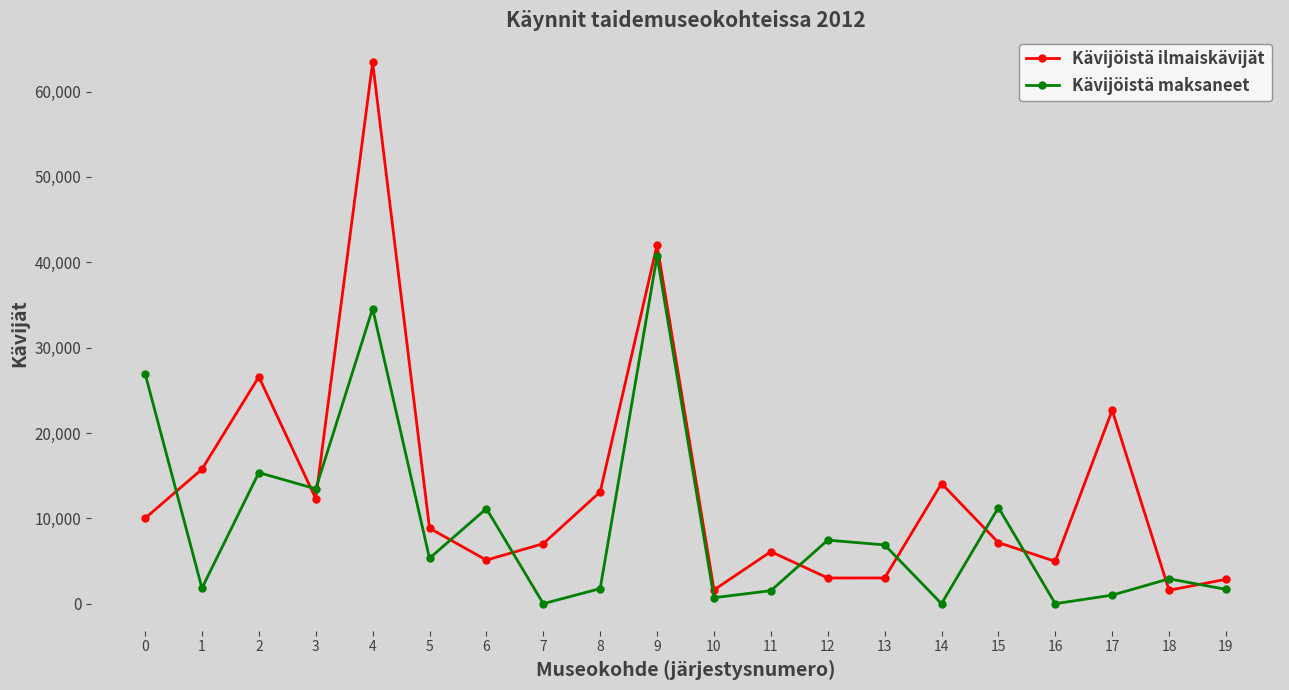

What is the maximum value for Kävijöistä ilmaiskävijät?

63413